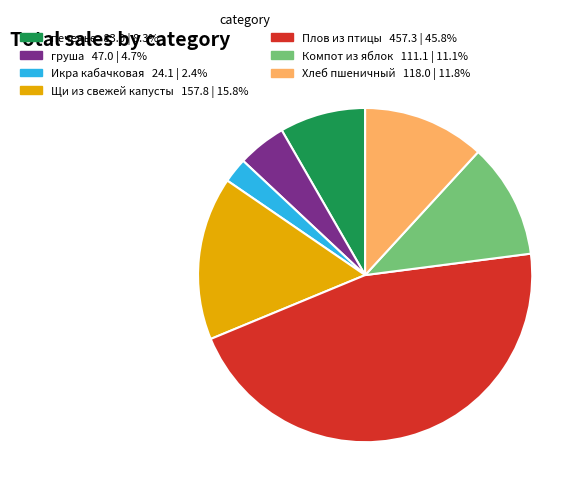

How many segments does this pie chart have?

7